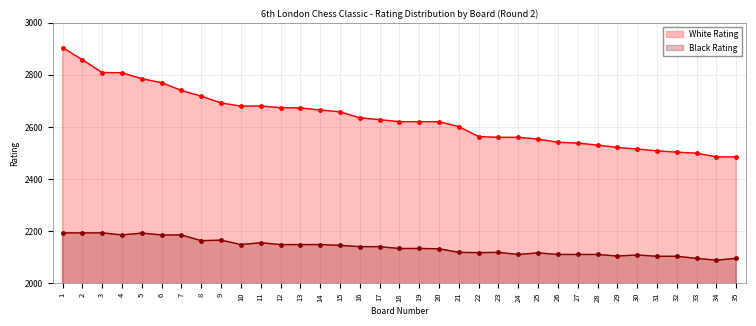

The Black Rating series shows 3121 at 13. True or false?

False